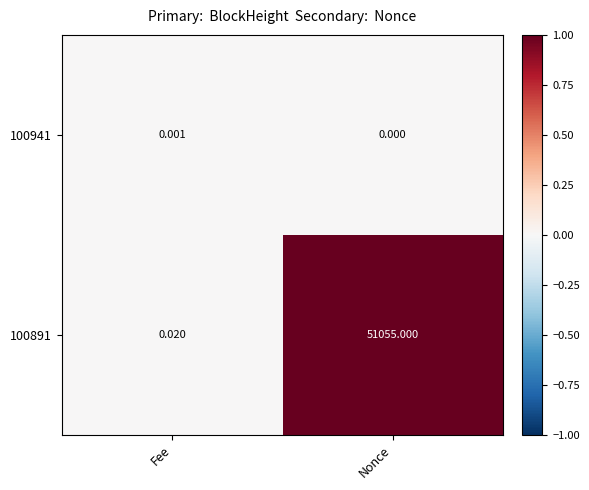

Where is 100941 nearest to the value 0?

Nonce